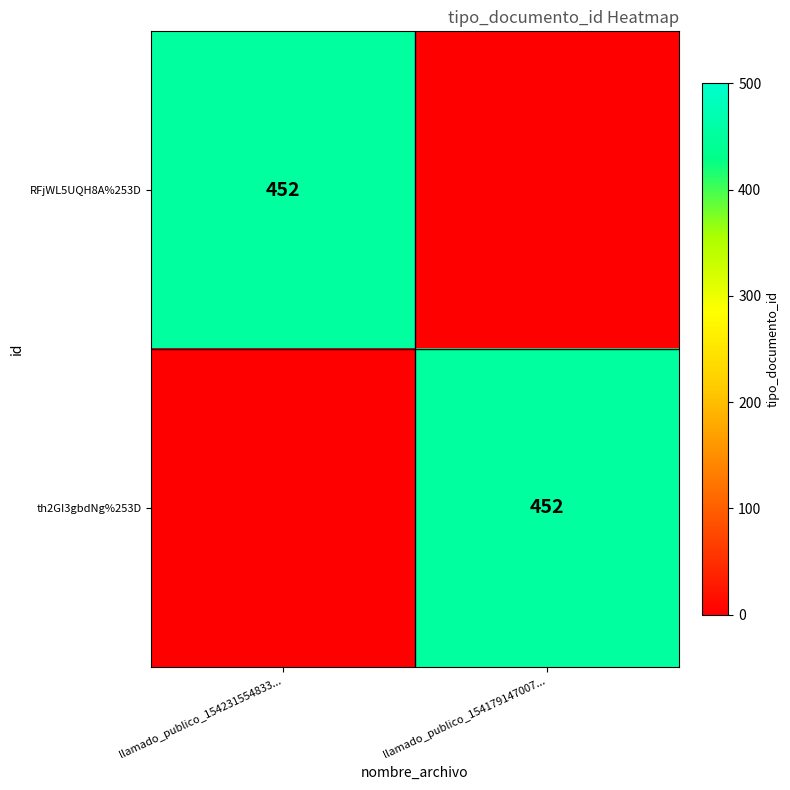

Is it true that th2GI3gbdNg%253D equals 452 at llamado_publico_154179147007...?

True